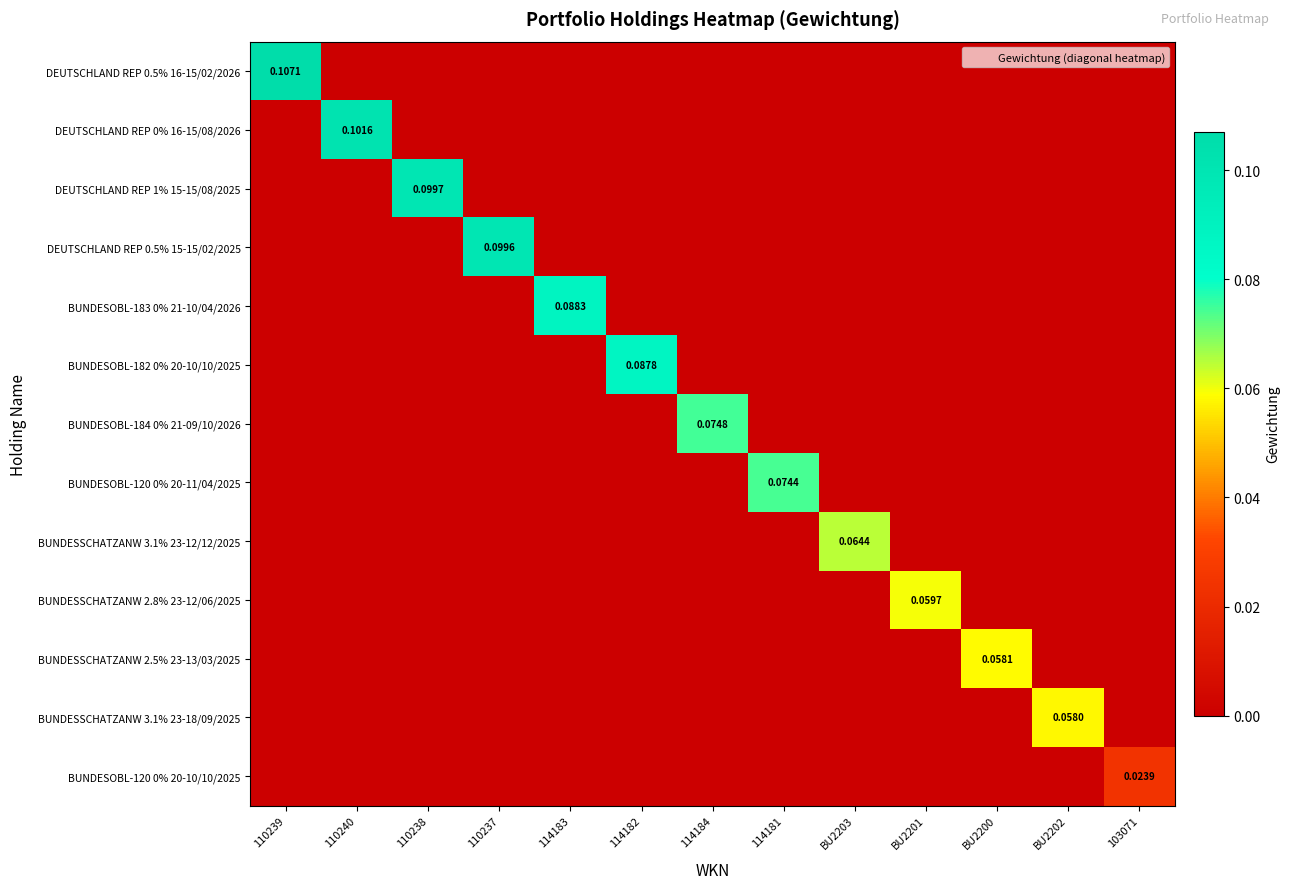

How many BUNDESOBL-184 0% 21-09/10/2026 values are between 0 and 1?

13